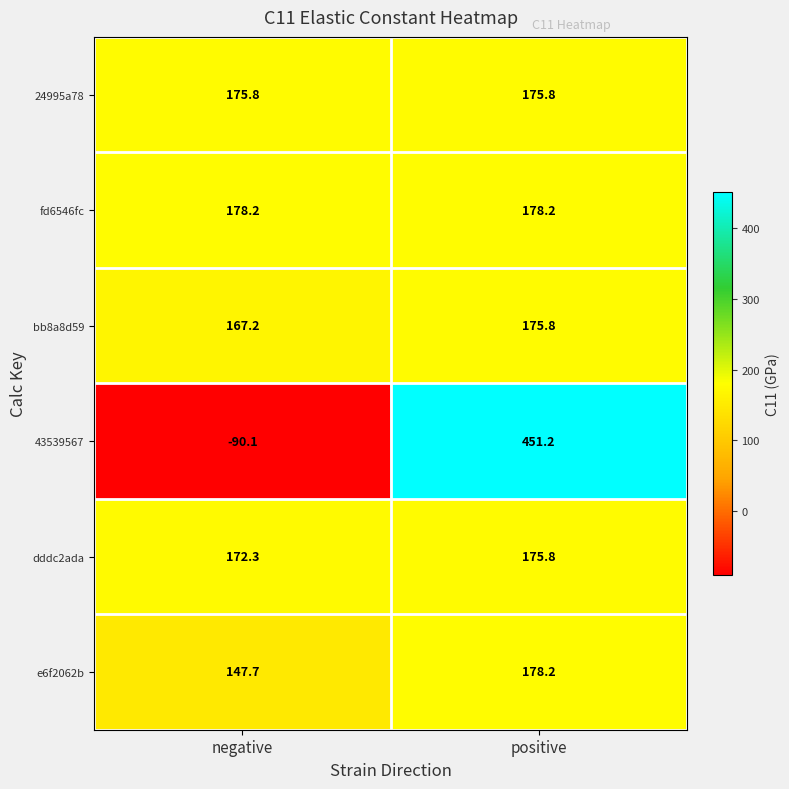

What is the approximate value of bb8a8d59 at positive?

175.8